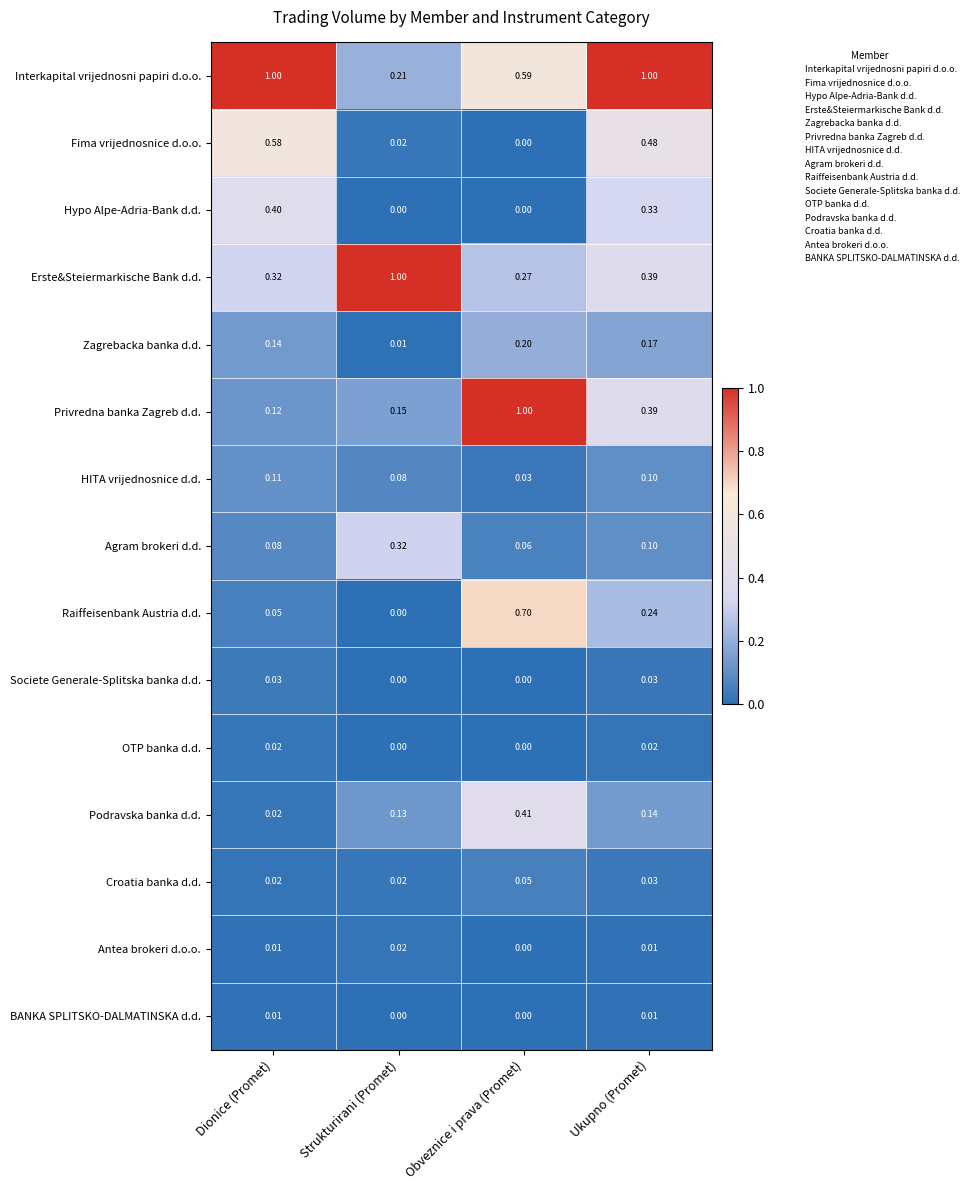

What is the difference between the highest and lowest values at Strukturirani (Promet)?

1.0